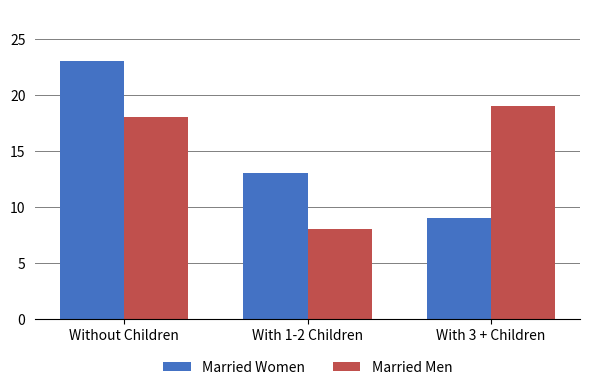

What is the sum of all Married Men values?

45